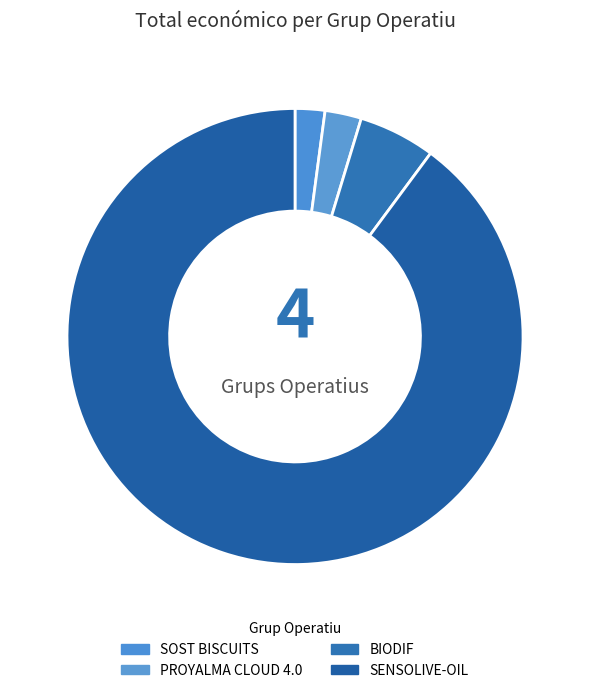

How many slices are in this pie chart?

4